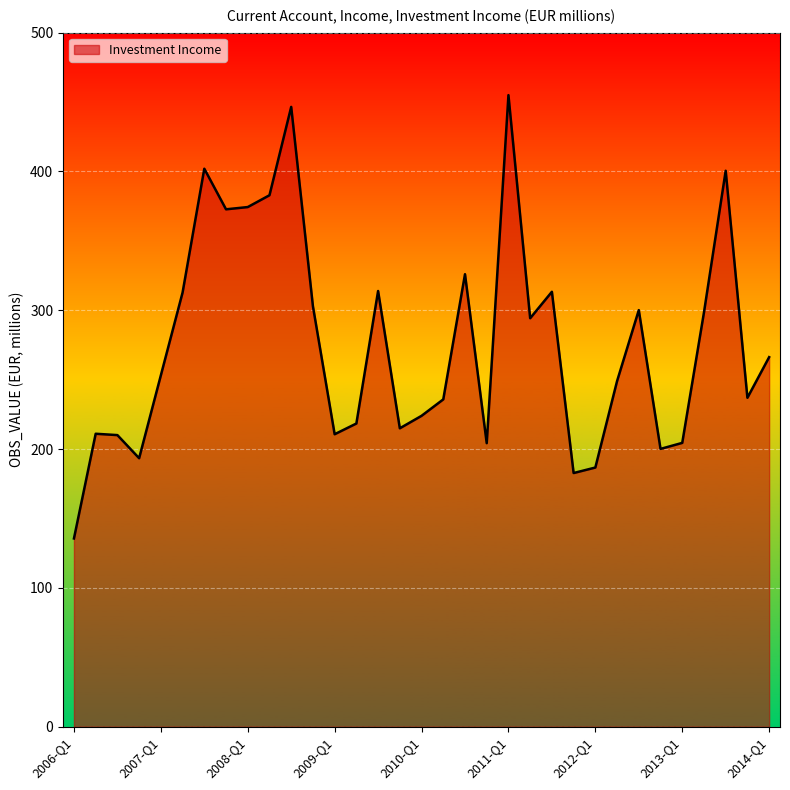

What is the maximum value shown in the chart?

455.0